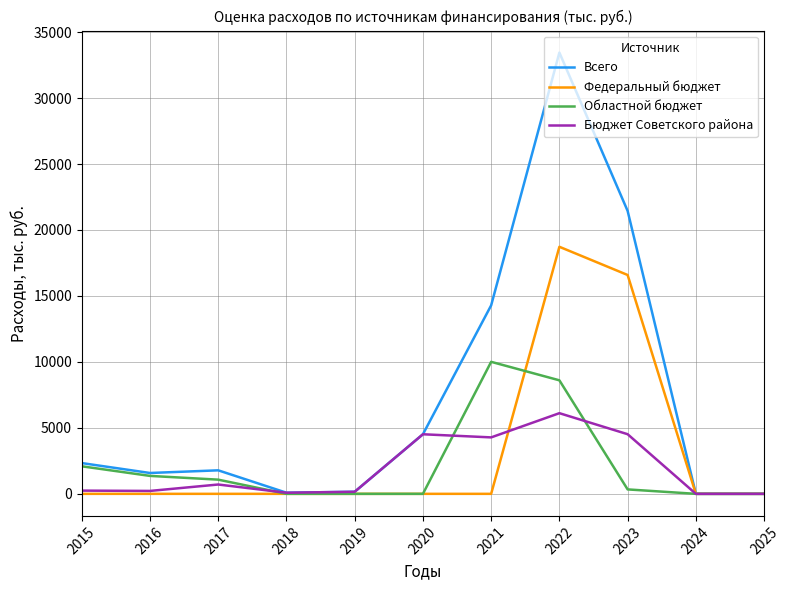

Which series changed the most between 2017 and 2020?

Бюджет Советского района